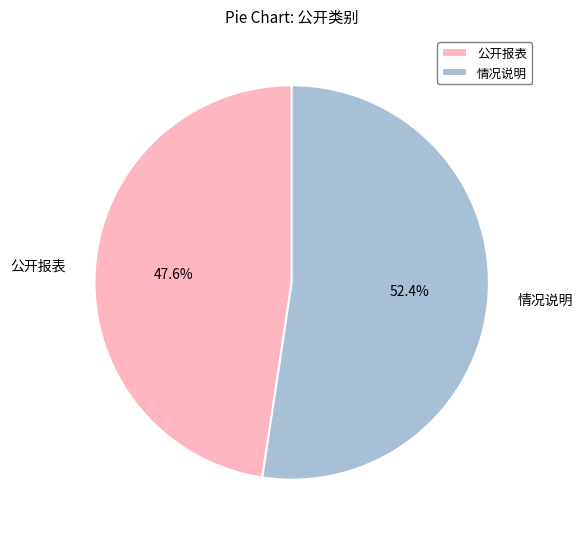

Is the sum of 公开报表 and 情况说明 greater than half?

Yes